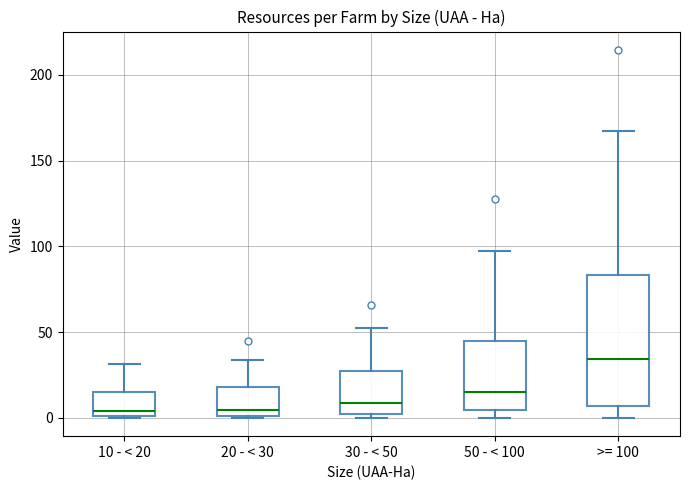

Where is the upper edge of the box for >= 100 on the y-axis? The values are not printed on the chart, so give them approximately, as read against the axis.

85